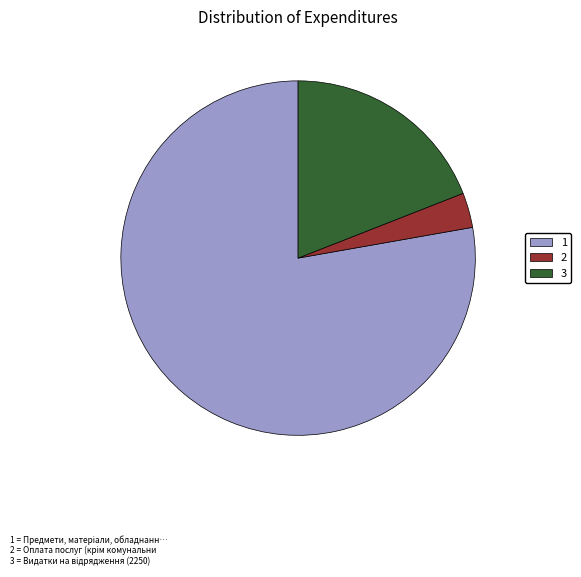

What is the ratio of the value at 1 to the value at 3?

4.1